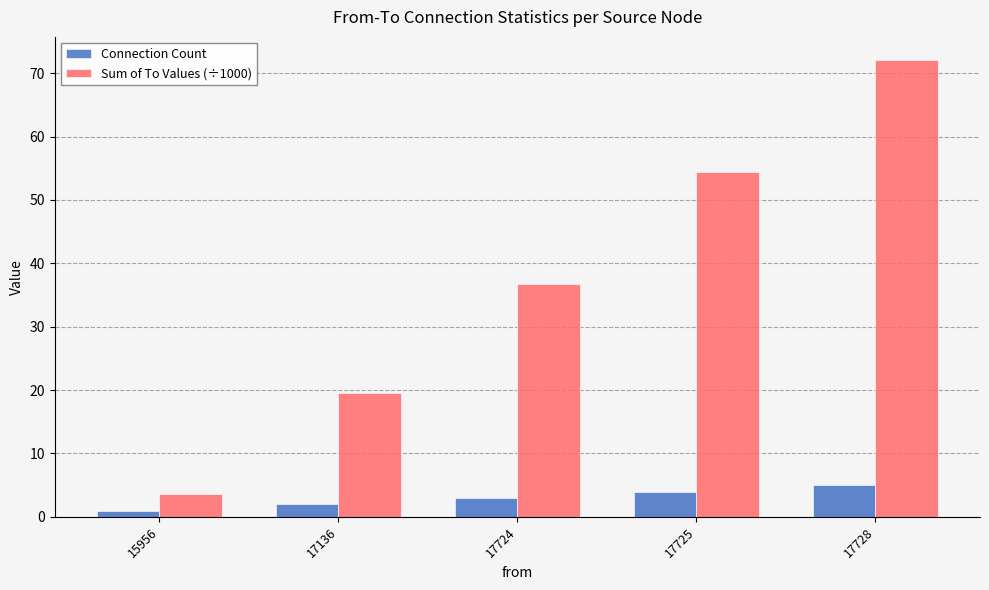

List the series in order of their peak value, lowest first.

Connection Count, Sum of To Values (÷1000)